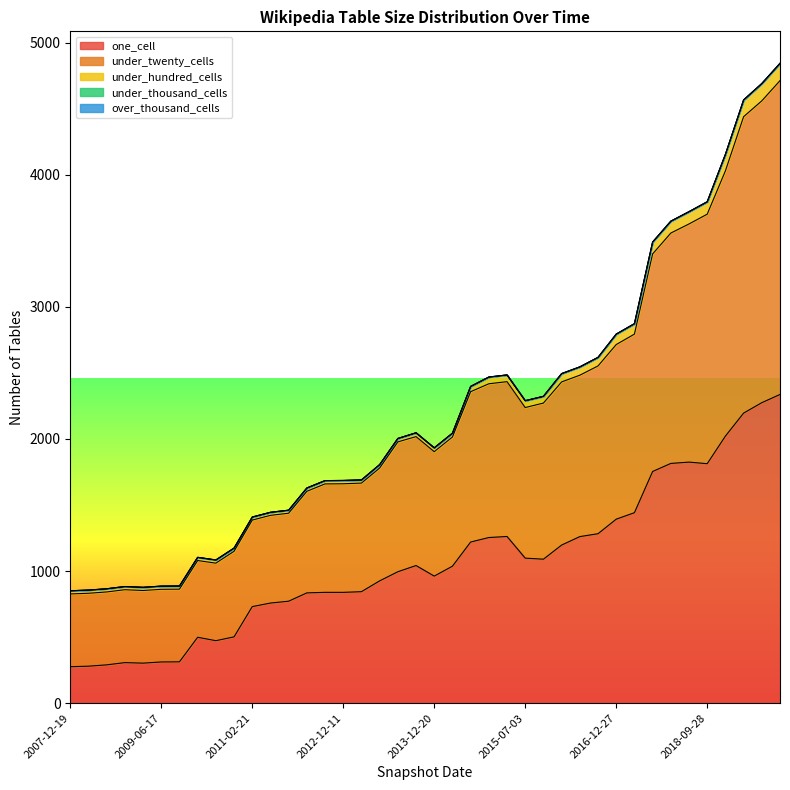

At which category is the sum across all series the highest?

2020-04-01